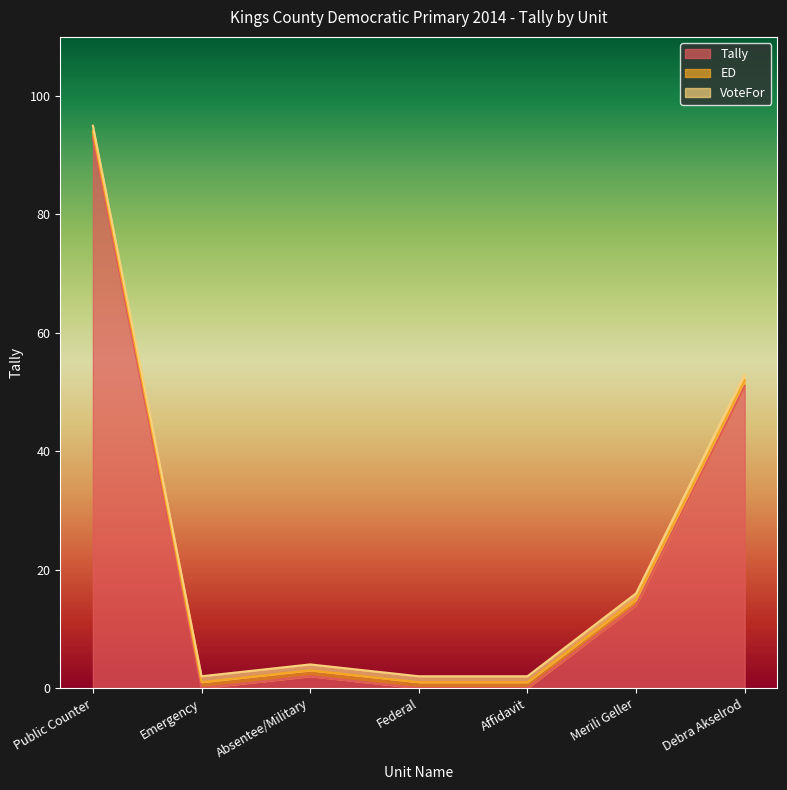

True or false: Tally has more than 1 points higher than both neighbors.

False